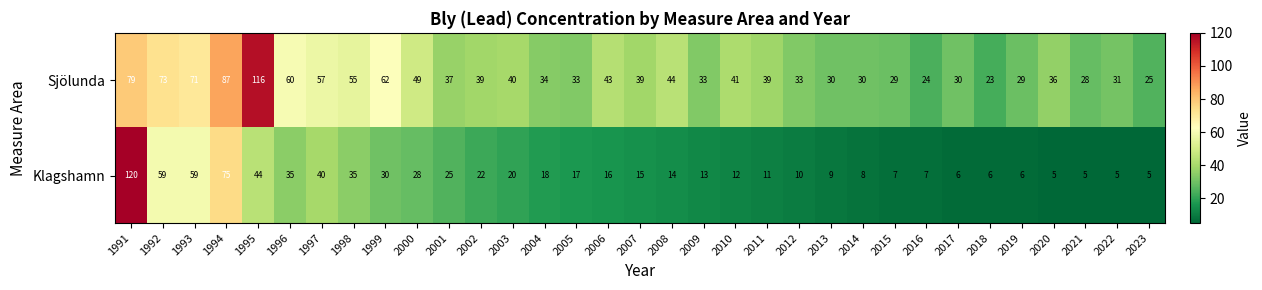

The Sjölunda series shows 51 at 2014. True or false?

False